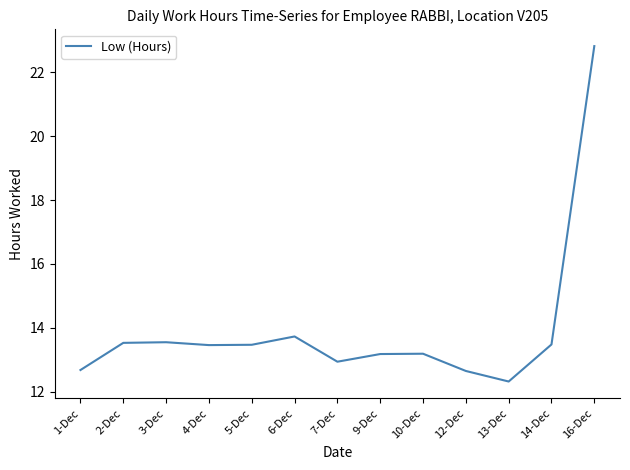

At which category does the chart reach its minimum across all series?

13-Dec